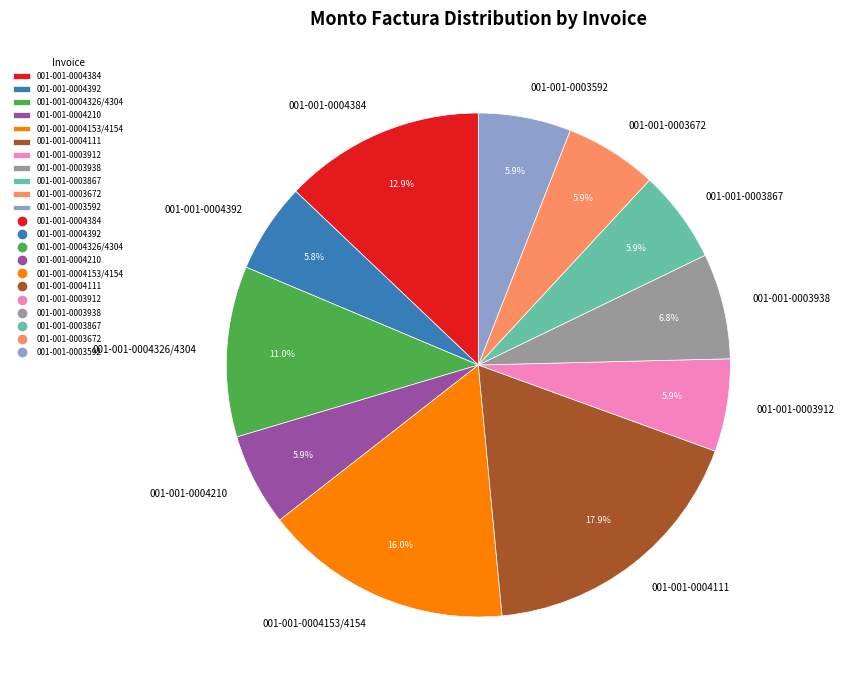

True or false: 001-001-0003938 accounts for 7% of the total.

True